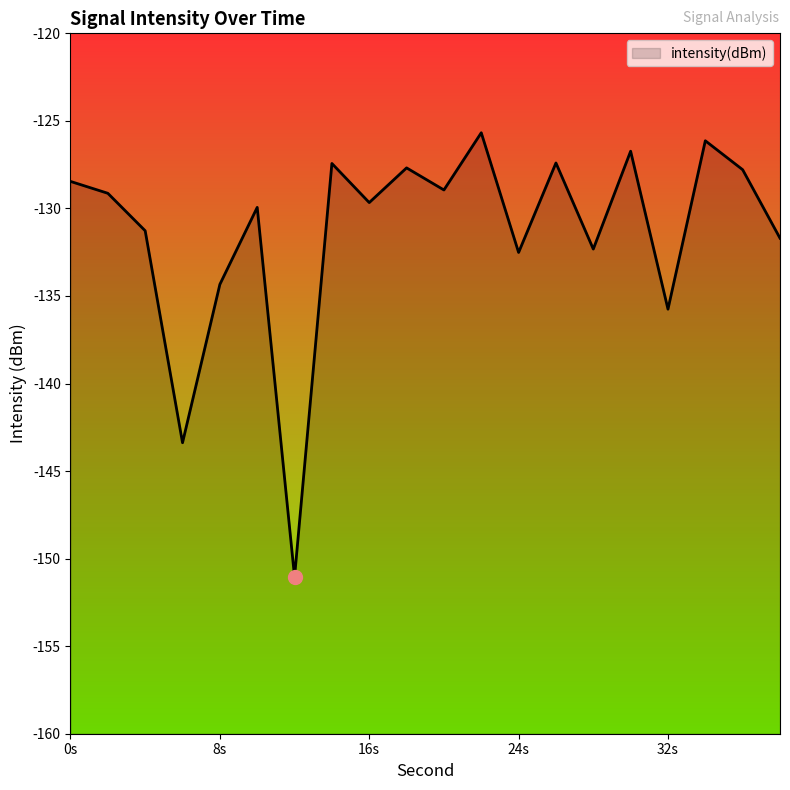

True or false: the data has more than 1 interior local peaks.

True